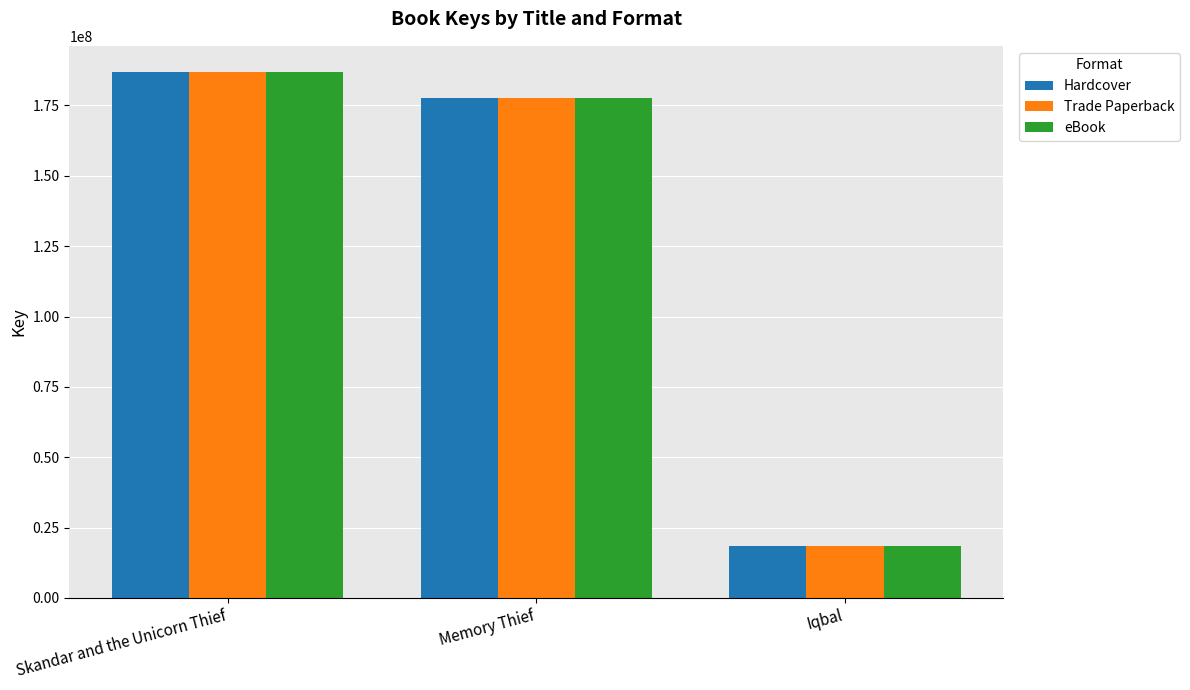

What is the average value of the Trade Paperback series?

127689422